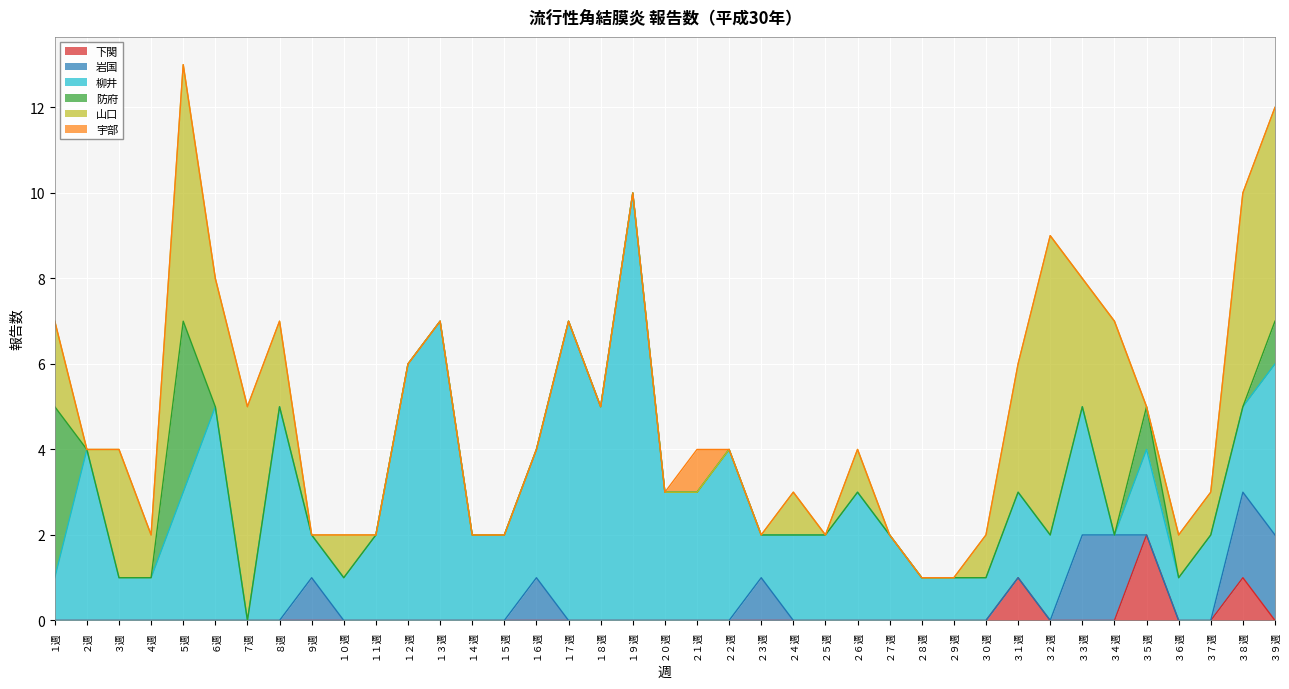

Where is the first local maximum for 柳井?

２週